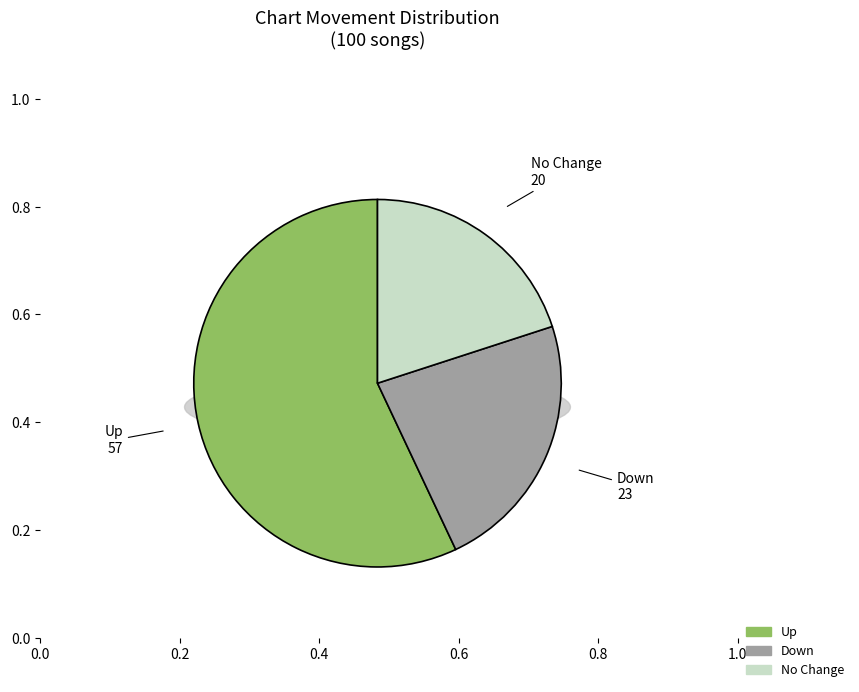

How many segments does this pie chart have?

3